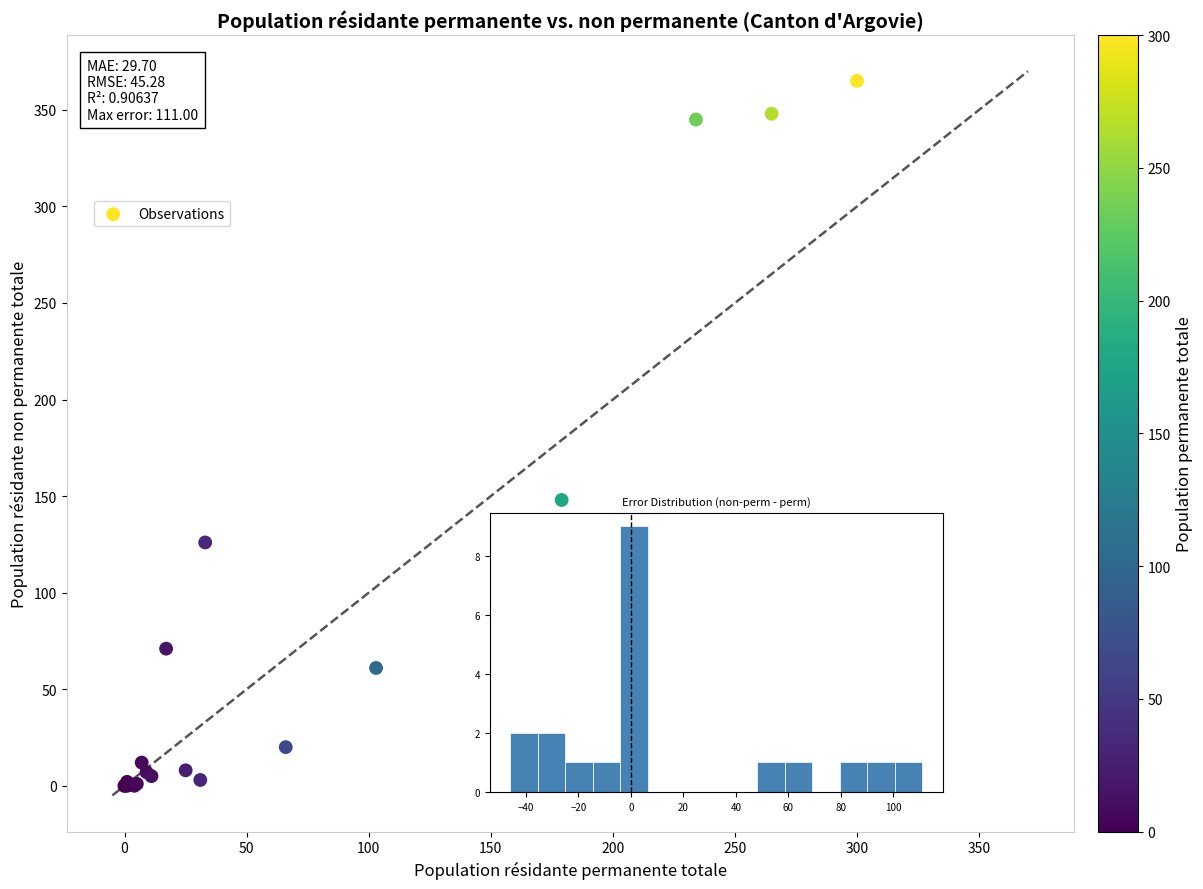

What Y value in the scatter plot is closest to 182?

148